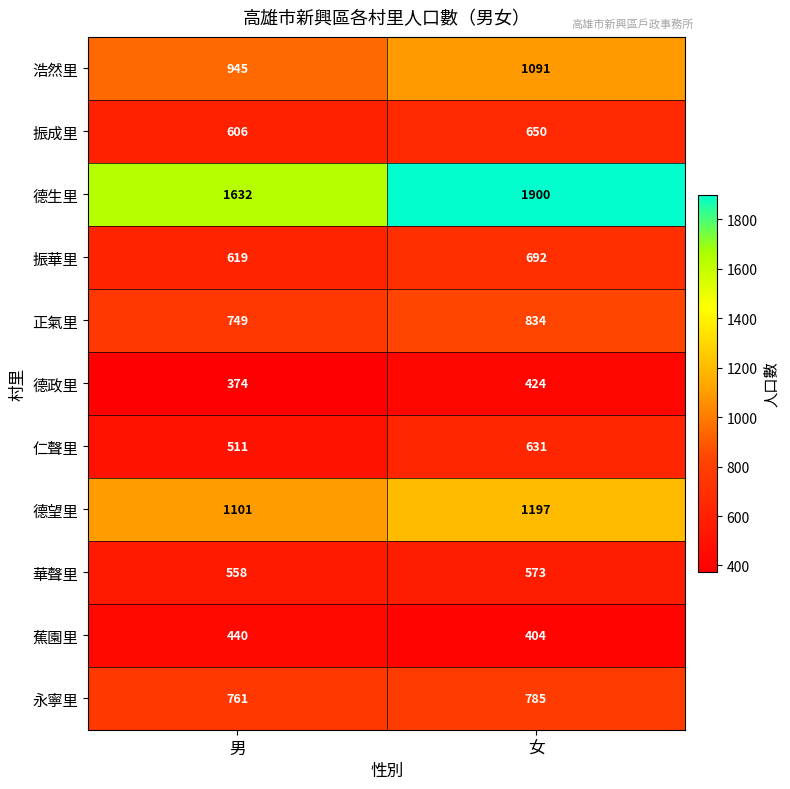

Which category has the highest value across all series?

女